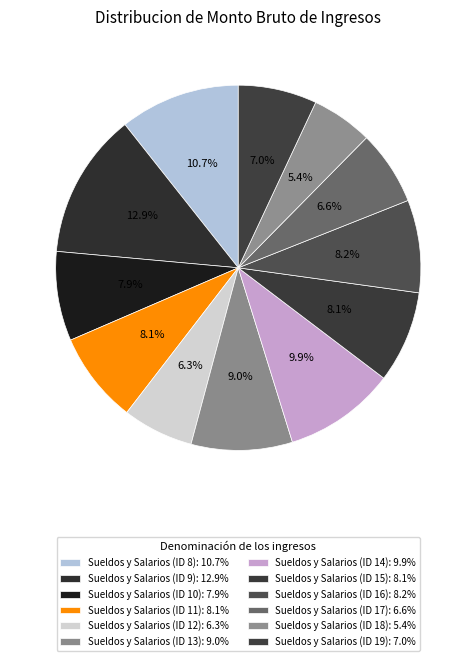

How many segments does this pie chart have?

12